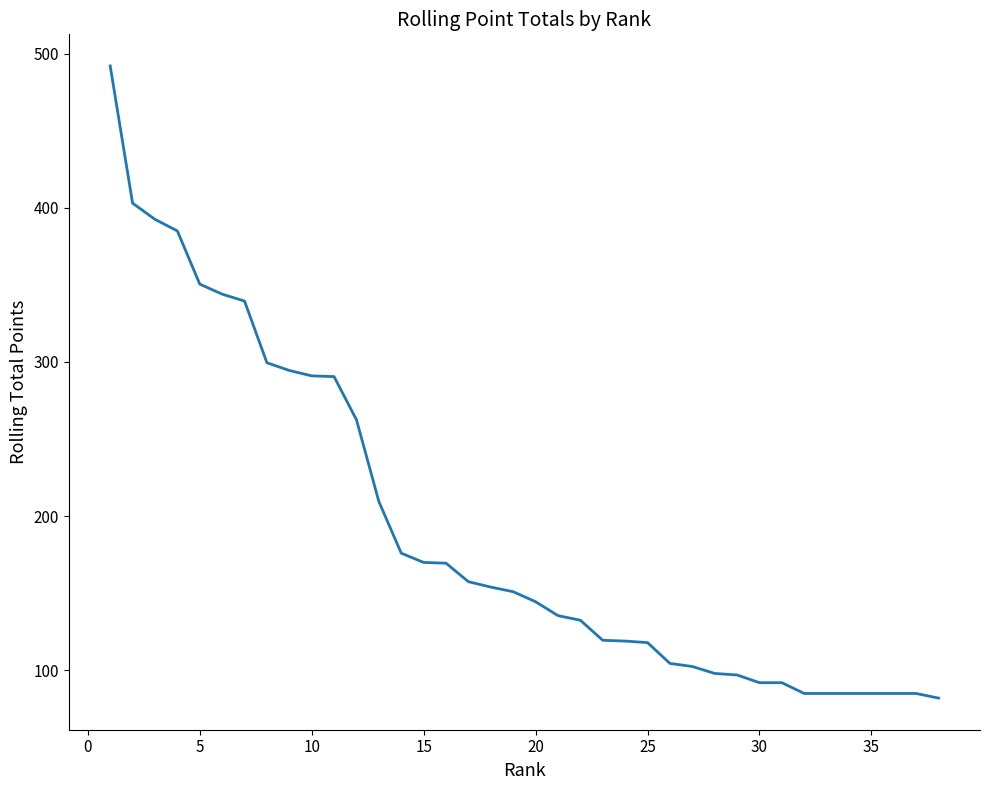

What is the sum of all values?

7279.0